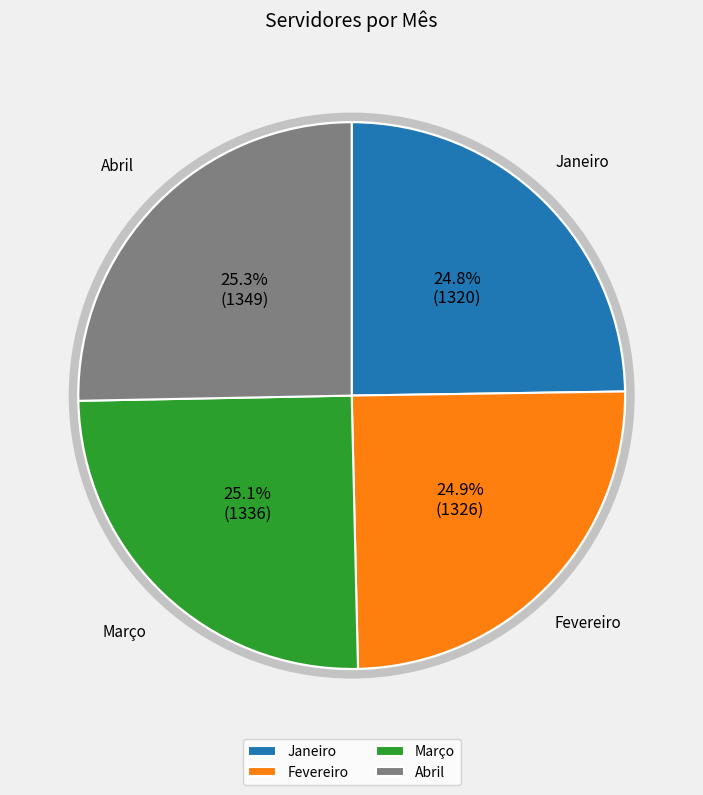

What percentage is the Março slice, to the nearest percent?

25%